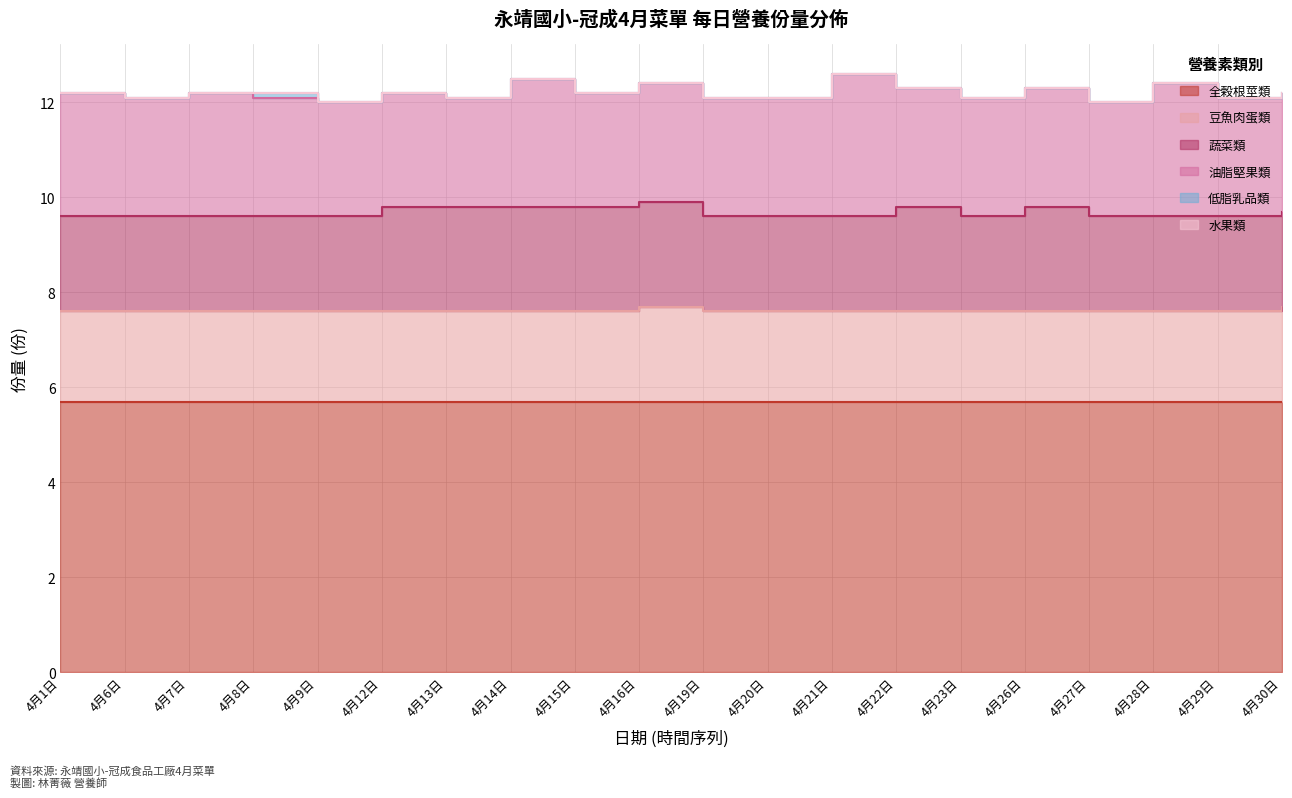

At which category does 豆魚肉蛋類 reach its first local peak?

4月16日